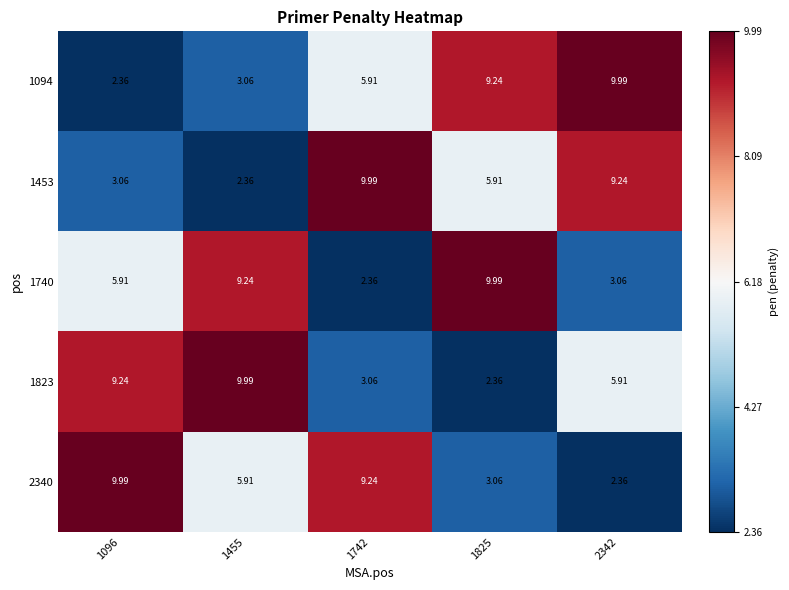

Is the value of 1740 at 1455 greater than the value of 1453 at 1825?

Yes